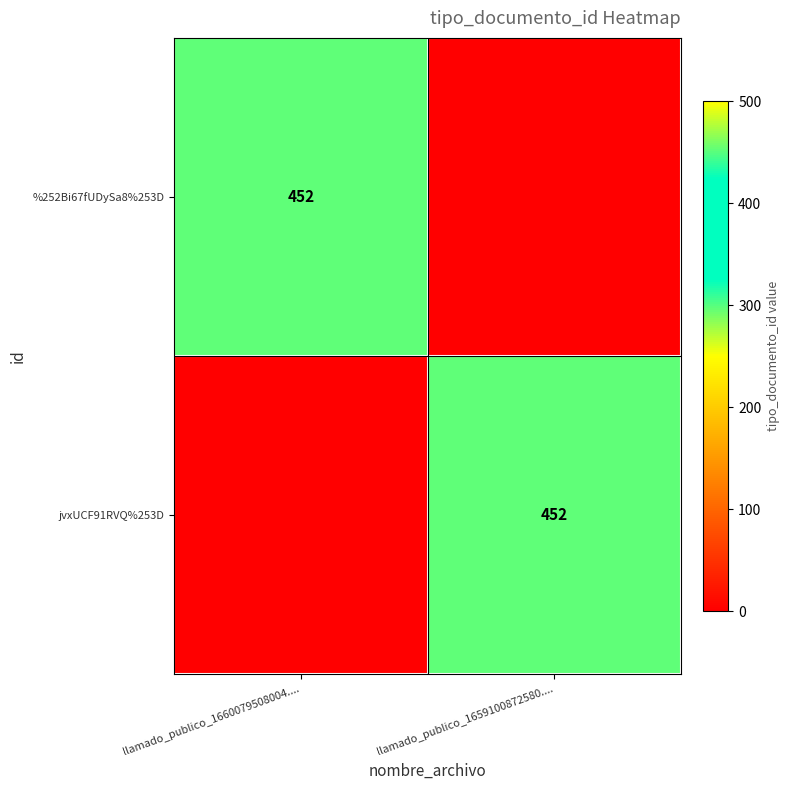

Is it true that %252Bi67fUDySa8%253D equals 452 at llamado_publico_1660079508004....?

True